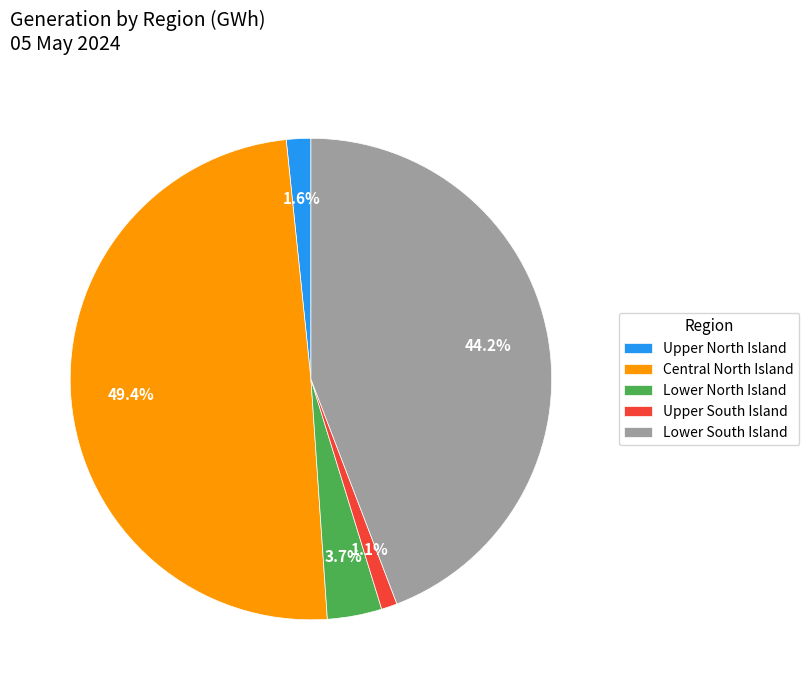

Count the number of slices in the pie.

5